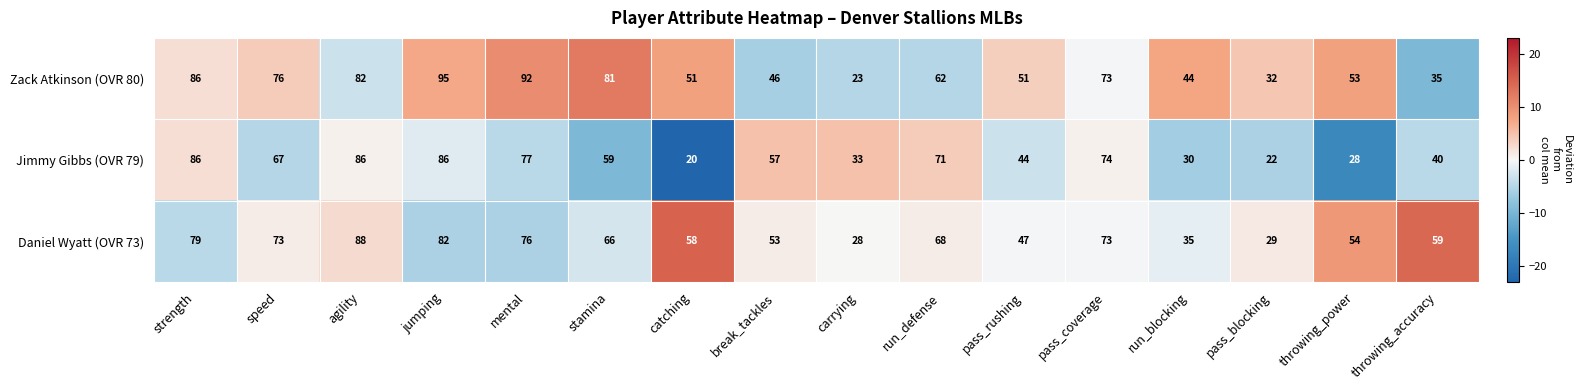

How many values in the Jimmy Gibbs (OVR 79) series are below 59?

8